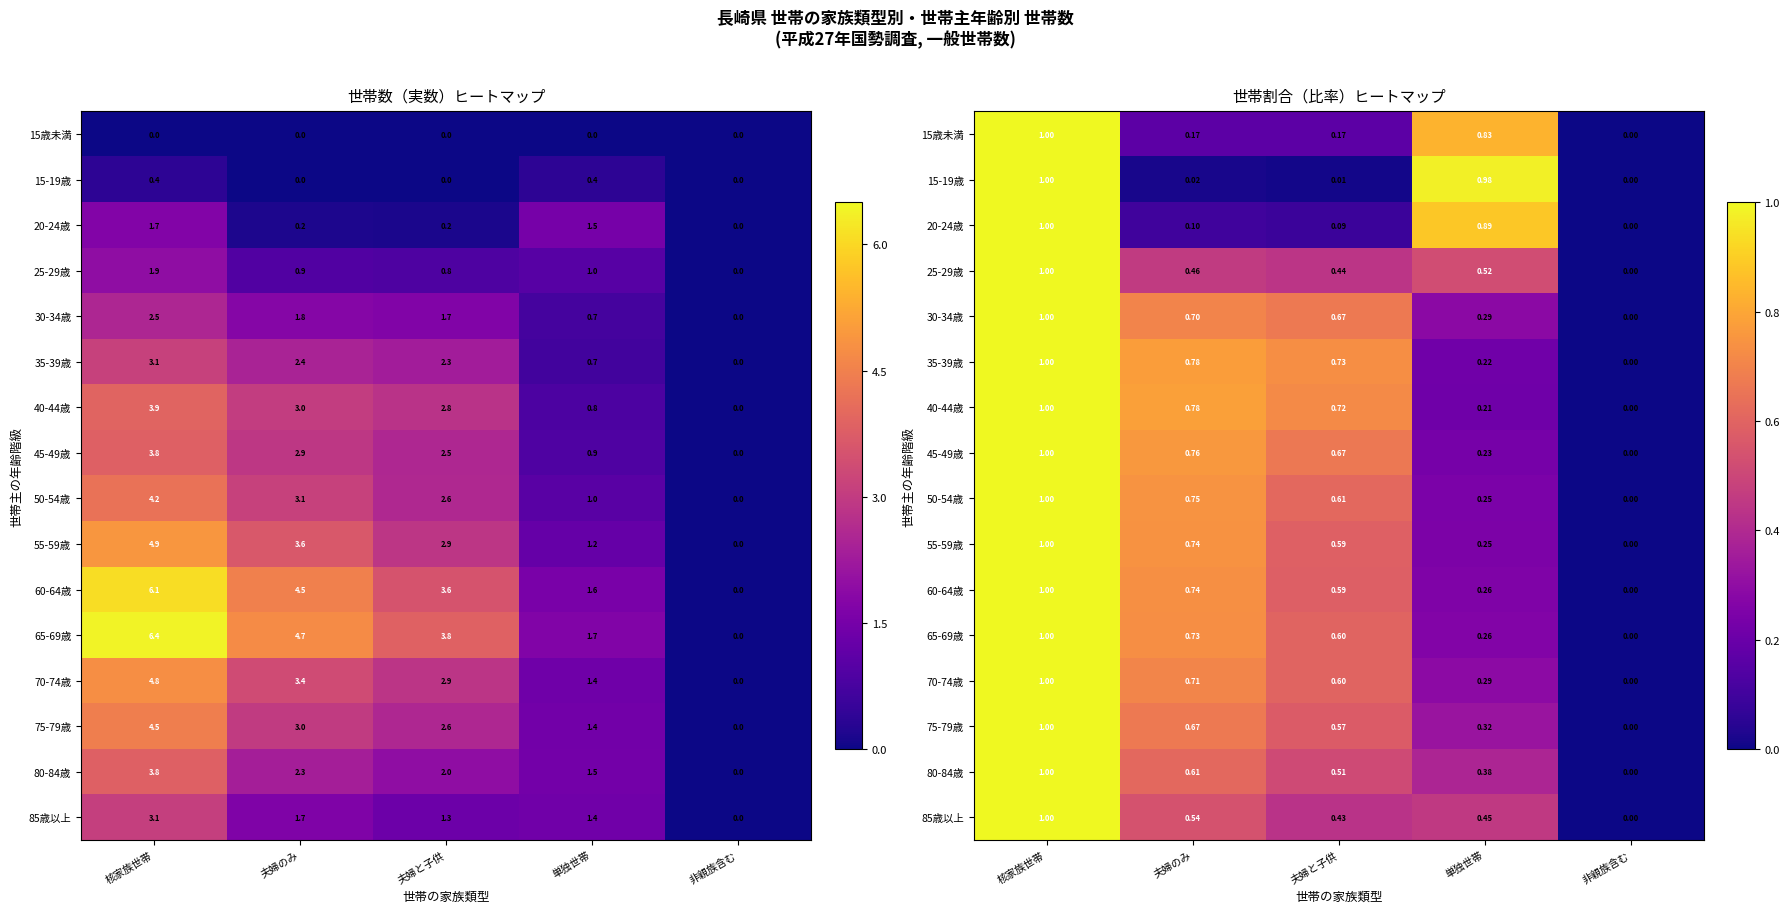

True or false: 80-84歳 has a value of 0.3 at 核家族世帯.

False